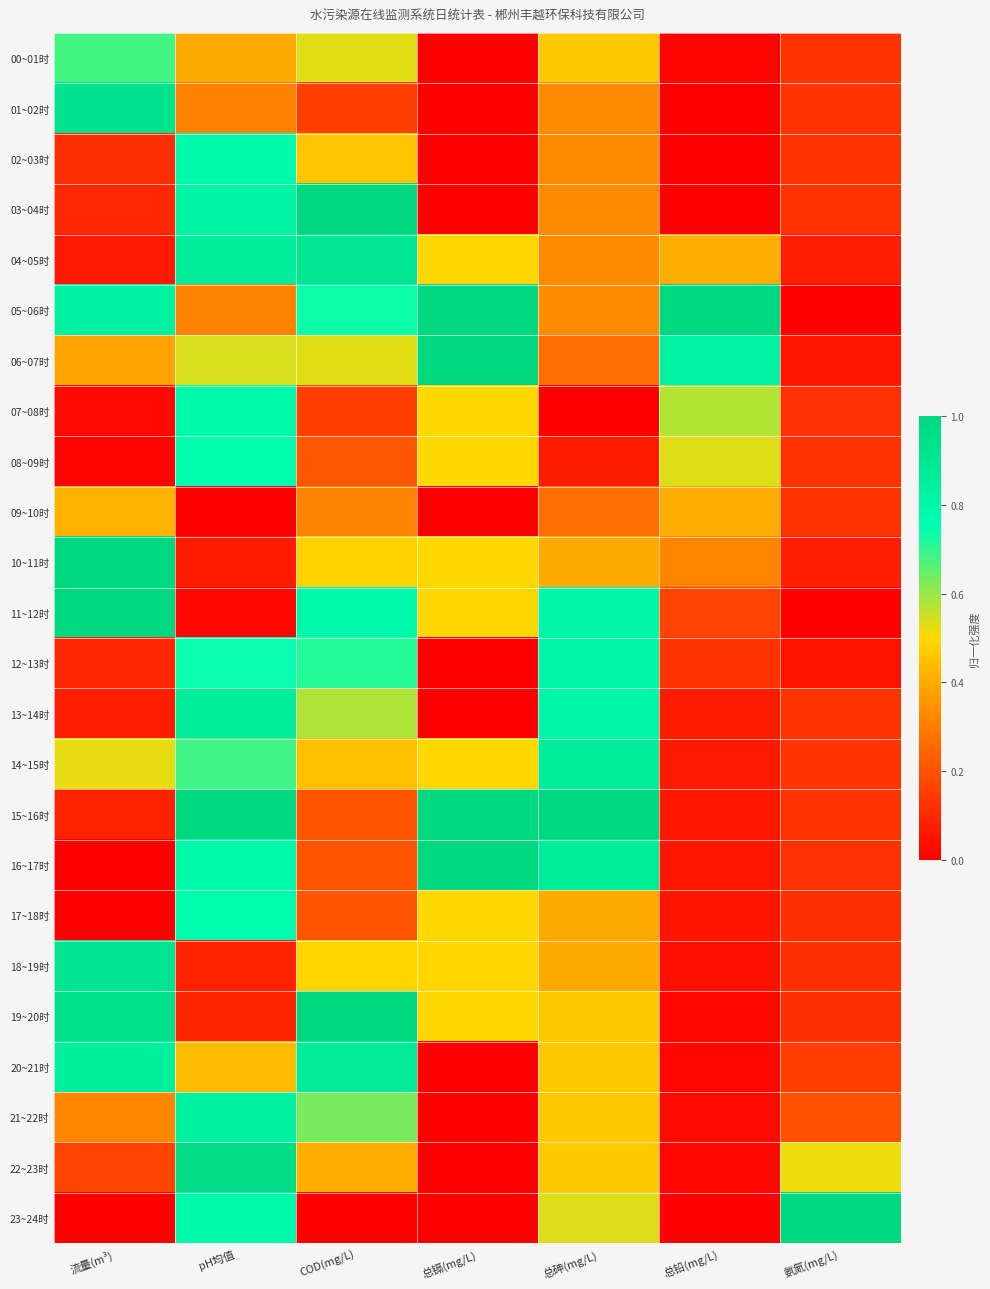

Reading left to right, transcribe all the data shown in this chart.

00~01时: 流量(m³)=0.7	pH均值=0.4	COD(mg/L)=0.5	总镉(mg/L)=0.0	总砷(mg/L)=0.5	总铅(mg/L)=0.0	氨氮(mg/L)=0.1
01~02时: 流量(m³)=0.9	pH均值=0.3	COD(mg/L)=0.2	总镉(mg/L)=0.0	总砷(mg/L)=0.3	总铅(mg/L)=0.0	氨氮(mg/L)=0.1
02~03时: 流量(m³)=0.1	pH均值=0.8	COD(mg/L)=0.5	总镉(mg/L)=0.0	总砷(mg/L)=0.3	总铅(mg/L)=0.0	氨氮(mg/L)=0.1
03~04时: 流量(m³)=0.1	pH均值=0.8	COD(mg/L)=1.0	总镉(mg/L)=0.0	总砷(mg/L)=0.3	总铅(mg/L)=0.0	氨氮(mg/L)=0.1
04~05时: 流量(m³)=0.1	pH均值=0.9	COD(mg/L)=0.9	总镉(mg/L)=0.5	总砷(mg/L)=0.3	总铅(mg/L)=0.4	氨氮(mg/L)=0.1
05~06时: 流量(m³)=0.8	pH均值=0.3	COD(mg/L)=0.7	总镉(mg/L)=1.0	总砷(mg/L)=0.3	总铅(mg/L)=1.0	氨氮(mg/L)=0.0
06~07时: 流量(m³)=0.4	pH均值=0.5	COD(mg/L)=0.5	总镉(mg/L)=1.0	总砷(mg/L)=0.3	总铅(mg/L)=0.8	氨氮(mg/L)=0.1
07~08时: 流量(m³)=0.0	pH均值=0.8	COD(mg/L)=0.2	总镉(mg/L)=0.5	总砷(mg/L)=0.0	总铅(mg/L)=0.6	氨氮(mg/L)=0.1
08~09时: 流量(m³)=0.0	pH均值=0.8	COD(mg/L)=0.2	总镉(mg/L)=0.5	总砷(mg/L)=0.1	总铅(mg/L)=0.5	氨氮(mg/L)=0.1
09~10时: 流量(m³)=0.4	pH均值=0.0	COD(mg/L)=0.3	总镉(mg/L)=0.0	总砷(mg/L)=0.3	总铅(mg/L)=0.4	氨氮(mg/L)=0.1
10~11时: 流量(m³)=1.0	pH均值=0.1	COD(mg/L)=0.5	总镉(mg/L)=0.5	总砷(mg/L)=0.4	总铅(mg/L)=0.3	氨氮(mg/L)=0.1
11~12时: 流量(m³)=1.0	pH均值=0.0	COD(mg/L)=0.8	总镉(mg/L)=0.5	总砷(mg/L)=0.8	总铅(mg/L)=0.2	氨氮(mg/L)=0.0
12~13时: 流量(m³)=0.1	pH均值=0.7	COD(mg/L)=0.7	总镉(mg/L)=0.0	总砷(mg/L)=0.8	总铅(mg/L)=0.1	氨氮(mg/L)=0.0
13~14时: 流量(m³)=0.1	pH均值=0.9	COD(mg/L)=0.6	总镉(mg/L)=0.0	总砷(mg/L)=0.8	总铅(mg/L)=0.1	氨氮(mg/L)=0.1
14~15时: 流量(m³)=0.5	pH均值=0.7	COD(mg/L)=0.4	总镉(mg/L)=0.5	总砷(mg/L)=0.9	总铅(mg/L)=0.1	氨氮(mg/L)=0.1
15~16时: 流量(m³)=0.1	pH均值=1.0	COD(mg/L)=0.2	总镉(mg/L)=1.0	总砷(mg/L)=1.0	总铅(mg/L)=0.1	氨氮(mg/L)=0.1
16~17时: 流量(m³)=0.0	pH均值=0.8	COD(mg/L)=0.2	总镉(mg/L)=1.0	总砷(mg/L)=0.9	总铅(mg/L)=0.1	氨氮(mg/L)=0.1
17~18时: 流量(m³)=0.0	pH均值=0.8	COD(mg/L)=0.2	总镉(mg/L)=0.5	总砷(mg/L)=0.4	总铅(mg/L)=0.1	氨氮(mg/L)=0.1
18~19时: 流量(m³)=0.9	pH均值=0.1	COD(mg/L)=0.5	总镉(mg/L)=0.5	总砷(mg/L)=0.4	总铅(mg/L)=0.0	氨氮(mg/L)=0.1
19~20时: 流量(m³)=1.0	pH均值=0.1	COD(mg/L)=1.0	总镉(mg/L)=0.5	总砷(mg/L)=0.5	总铅(mg/L)=0.0	氨氮(mg/L)=0.1
20~21时: 流量(m³)=0.9	pH均值=0.4	COD(mg/L)=0.9	总镉(mg/L)=0.0	总砷(mg/L)=0.5	总铅(mg/L)=0.0	氨氮(mg/L)=0.2
21~22时: 流量(m³)=0.3	pH均值=0.8	COD(mg/L)=0.6	总镉(mg/L)=0.0	总砷(mg/L)=0.5	总铅(mg/L)=0.0	氨氮(mg/L)=0.2
22~23时: 流量(m³)=0.2	pH均值=1.0	COD(mg/L)=0.4	总镉(mg/L)=0.0	总砷(mg/L)=0.5	总铅(mg/L)=0.0	氨氮(mg/L)=0.5
23~24时: 流量(m³)=0.0	pH均值=0.8	COD(mg/L)=0.0	总镉(mg/L)=0.0	总砷(mg/L)=0.5	总铅(mg/L)=0.0	氨氮(mg/L)=1.0